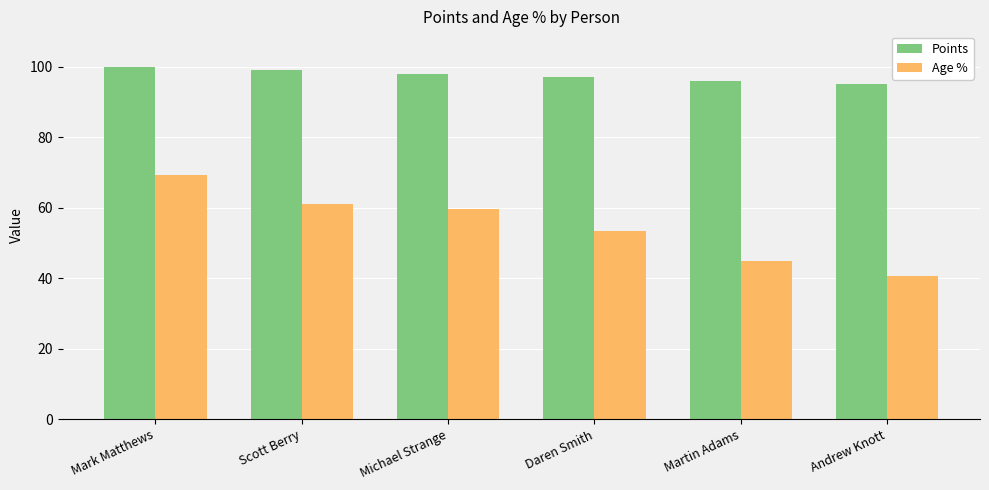

Is the value of Age % at Andrew Knott greater than the value of Points at Daren Smith?

No